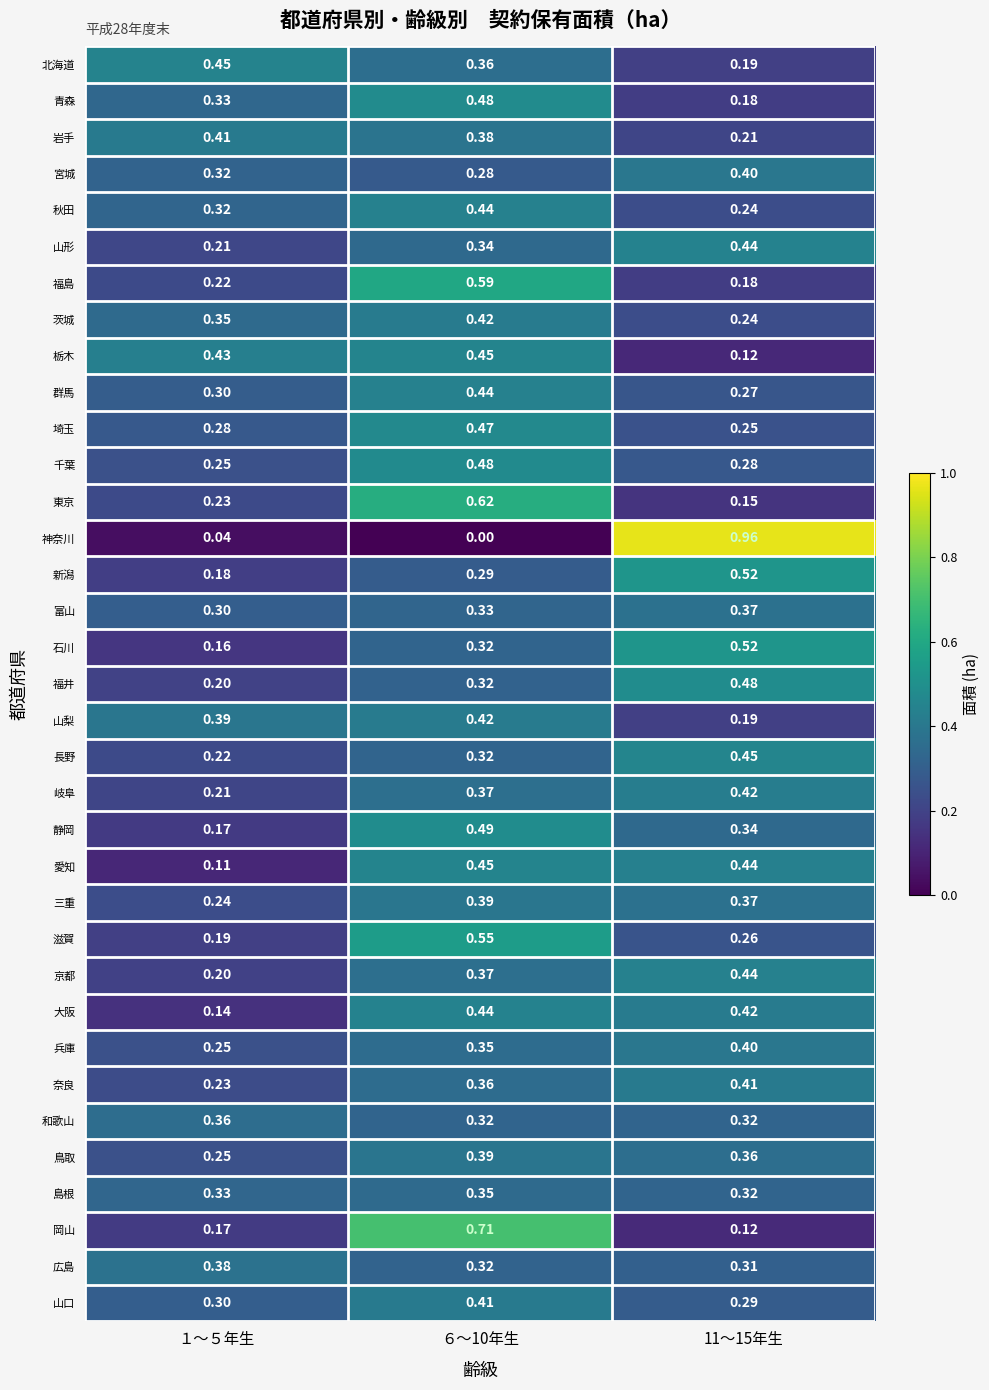

Between １～５年生 and 11～15年生, which series saw the biggest shift?

神奈川